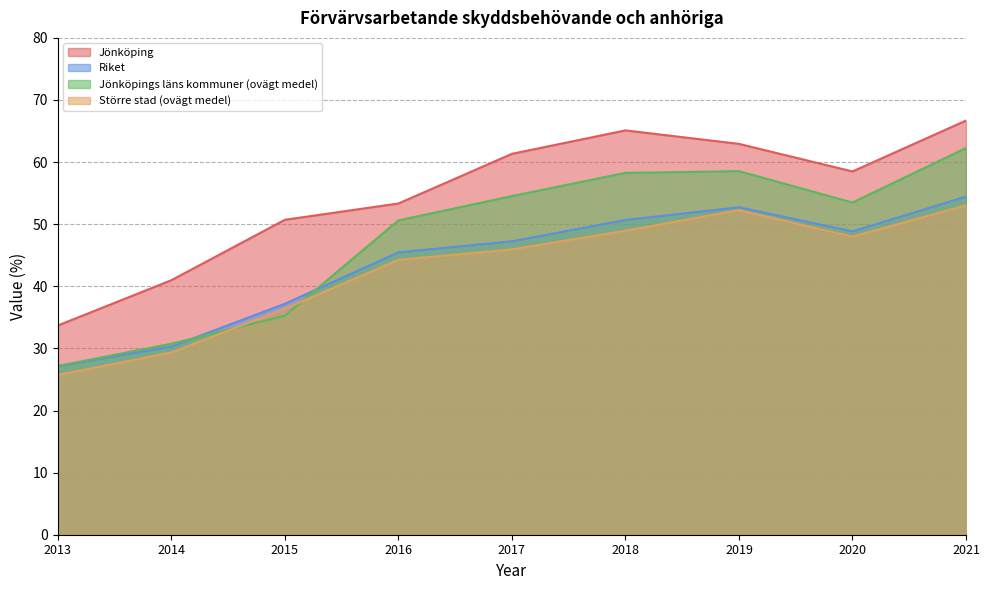

At how many categories does at least one series exceed 33?

9